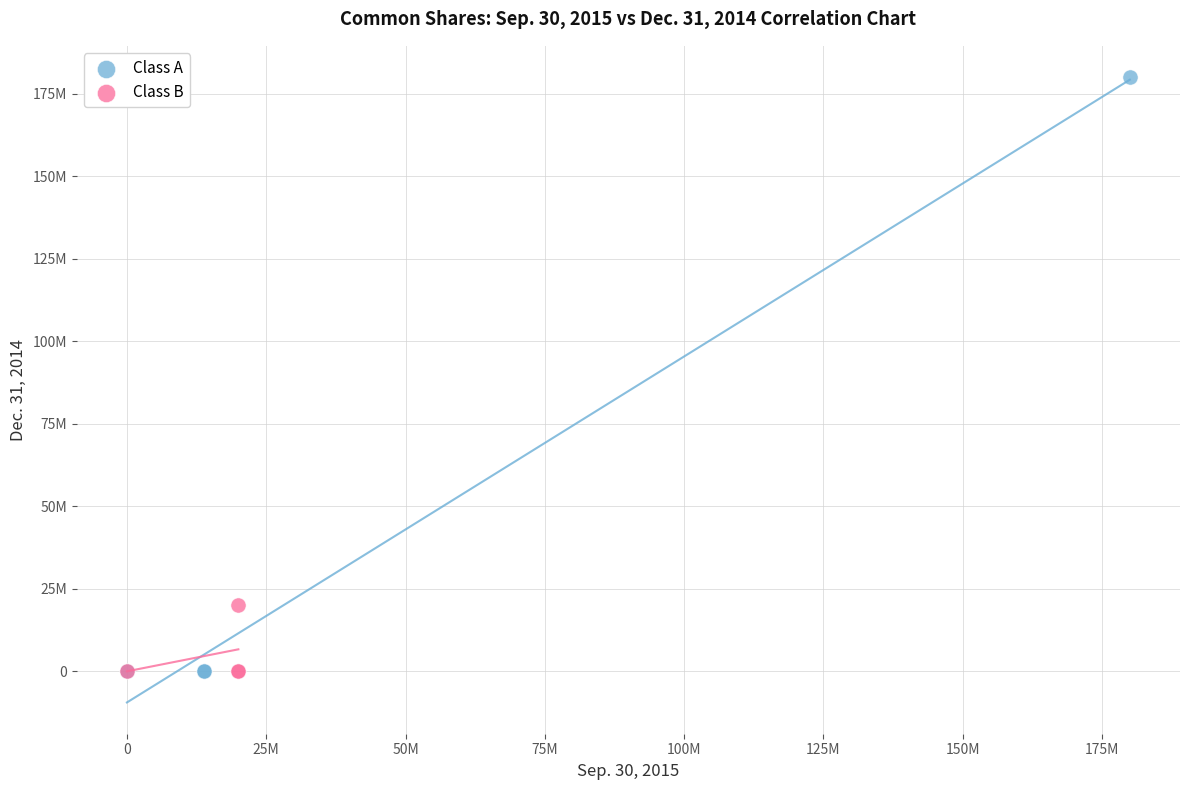

Which series contains the highest Y value?

Class A